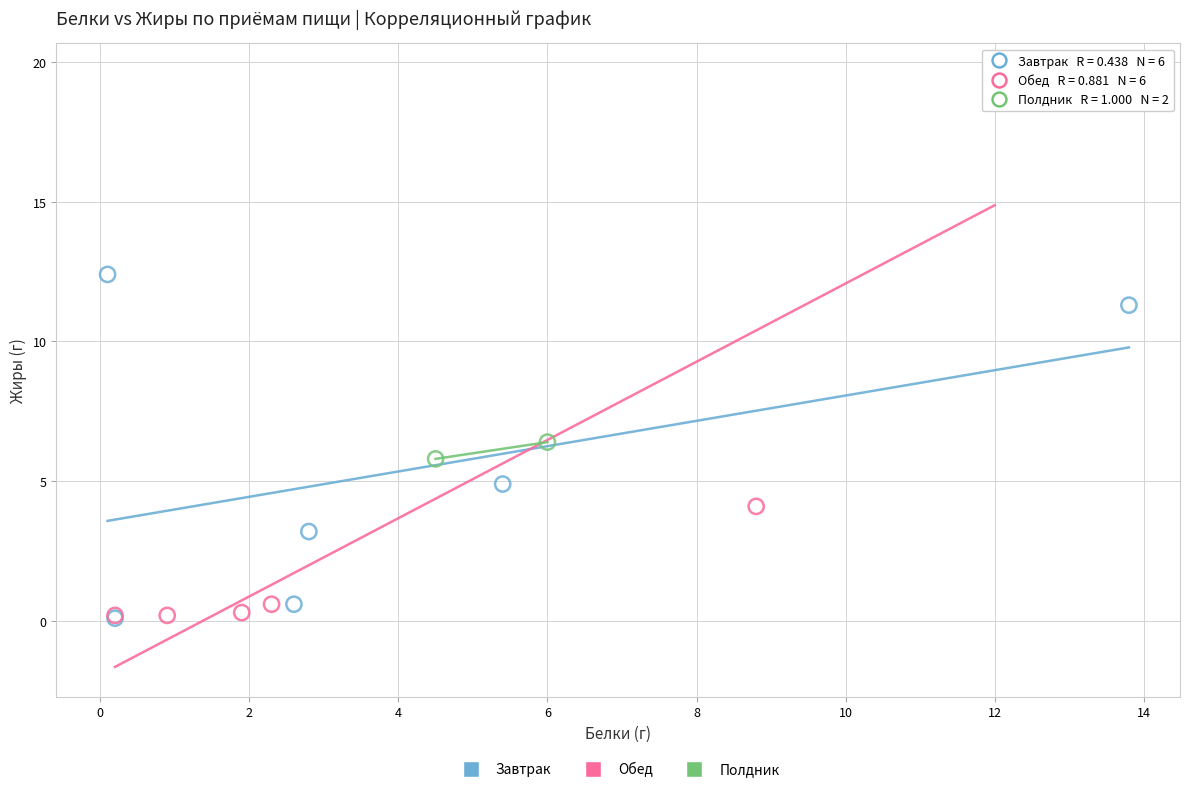

What are all the series names shown in the legend?

Завтрак, Обед, Полдник